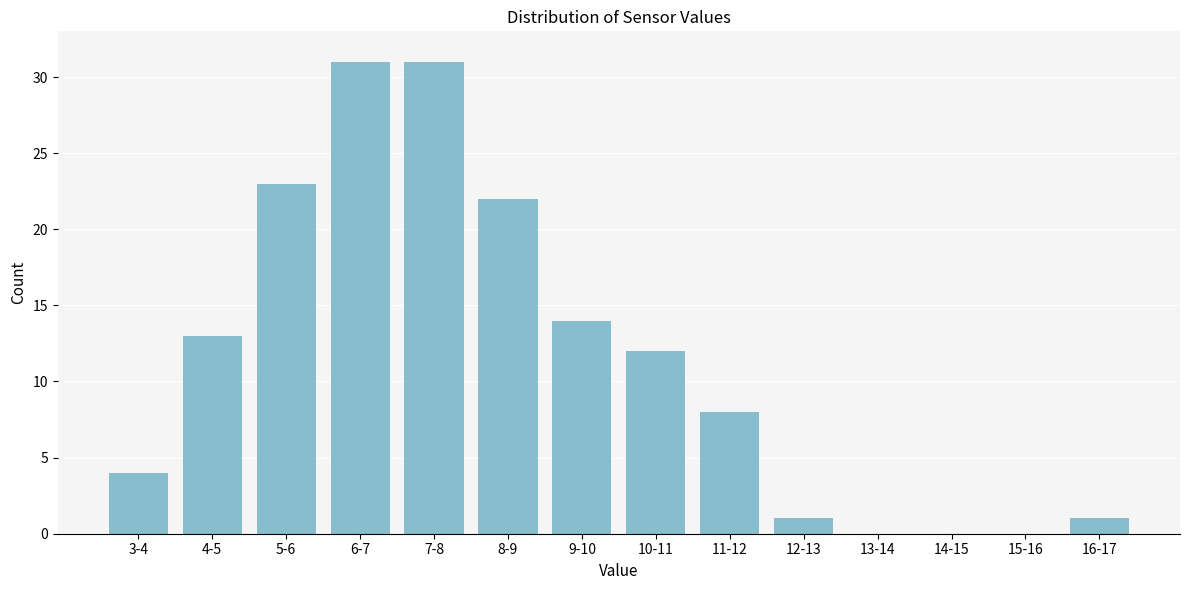

Reading right to left, transcribe all the data shown in this chart.

16-17=1	15-16=0	14-15=0	13-14=0	12-13=1	11-12=8	10-11=12	9-10=14	8-9=22	7-8=31	6-7=31	5-6=23	4-5=13	3-4=4